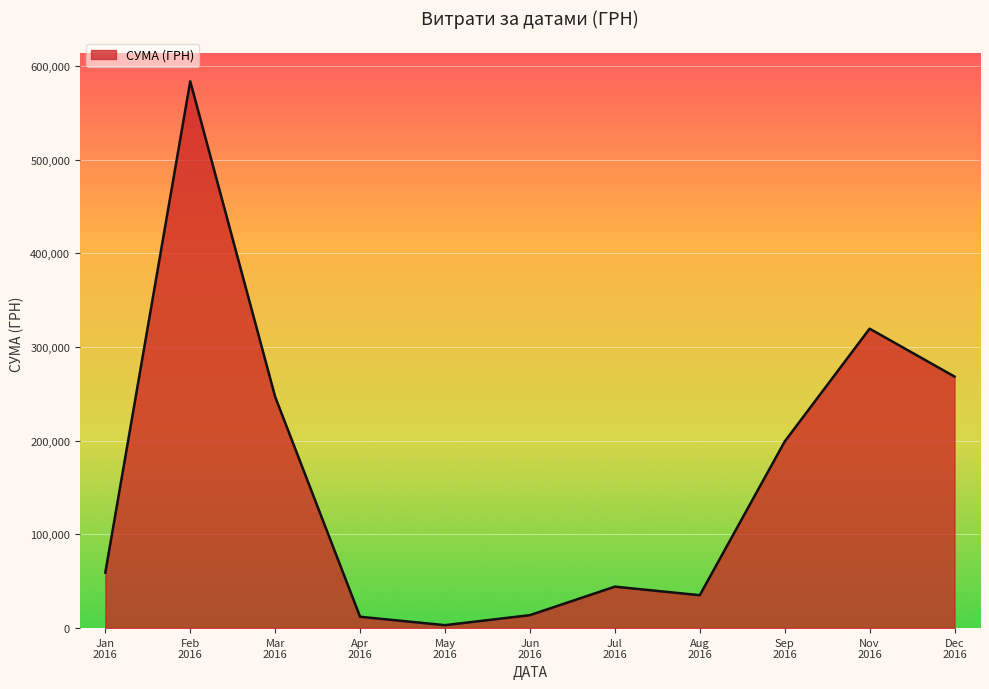

What is the difference between the maximum and minimum values?

580399.0